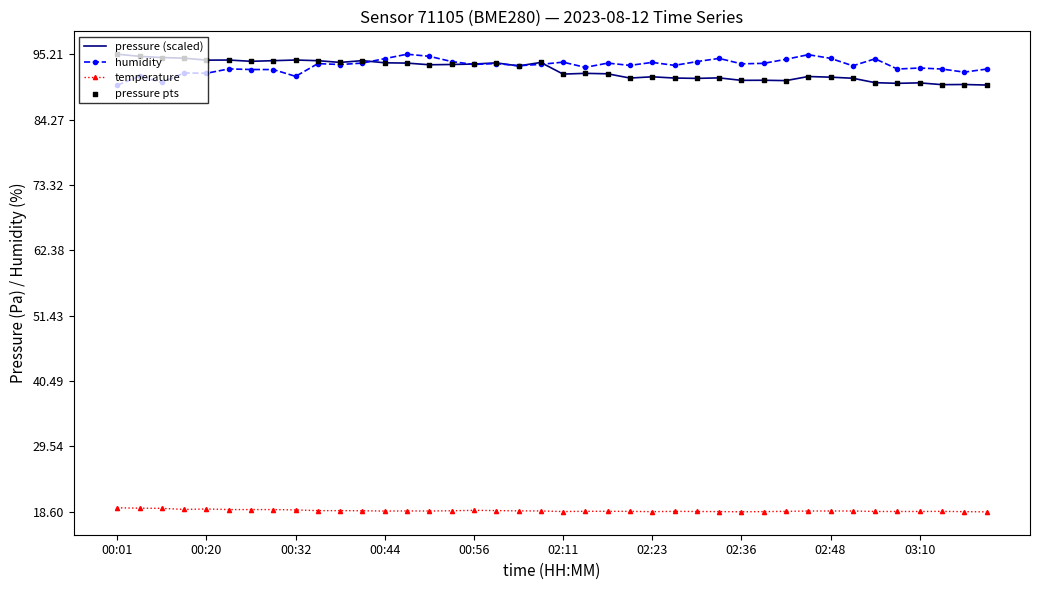

True or false: pressure (scaled) and temperature intersect in this chart.

False